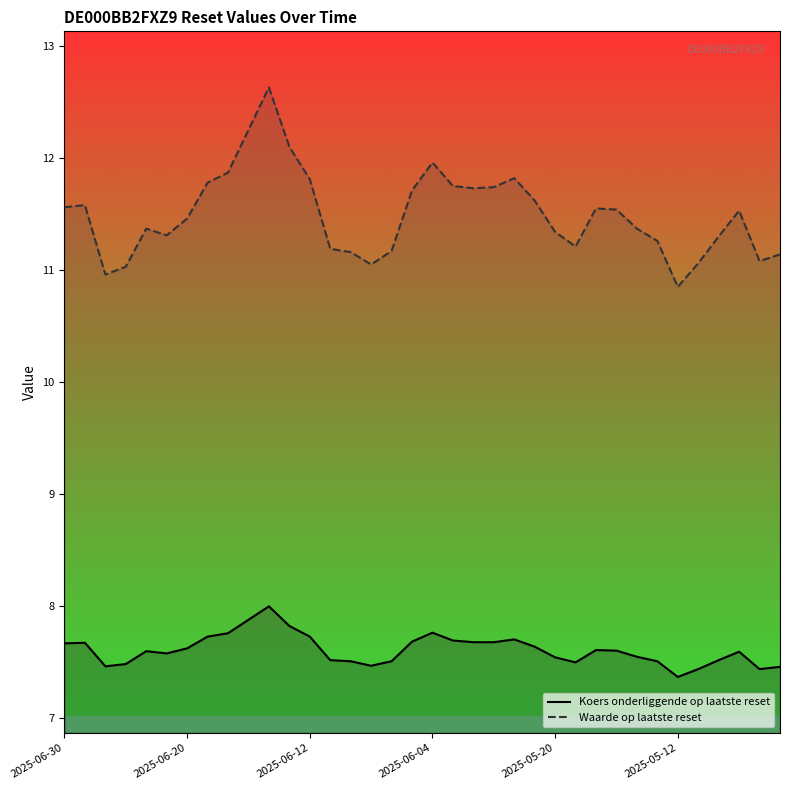

How many lines are shown in the chart?

2